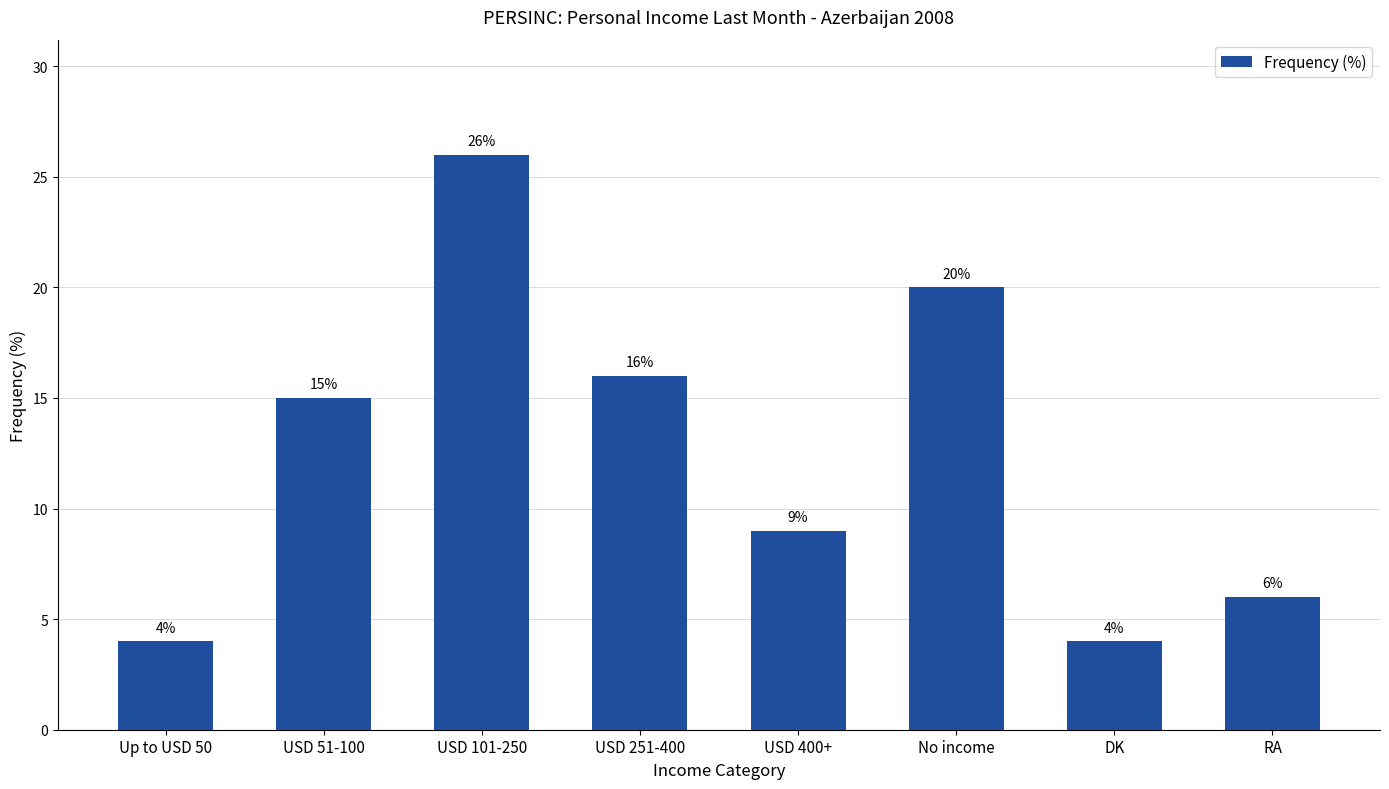

How many data points does each series have?

8